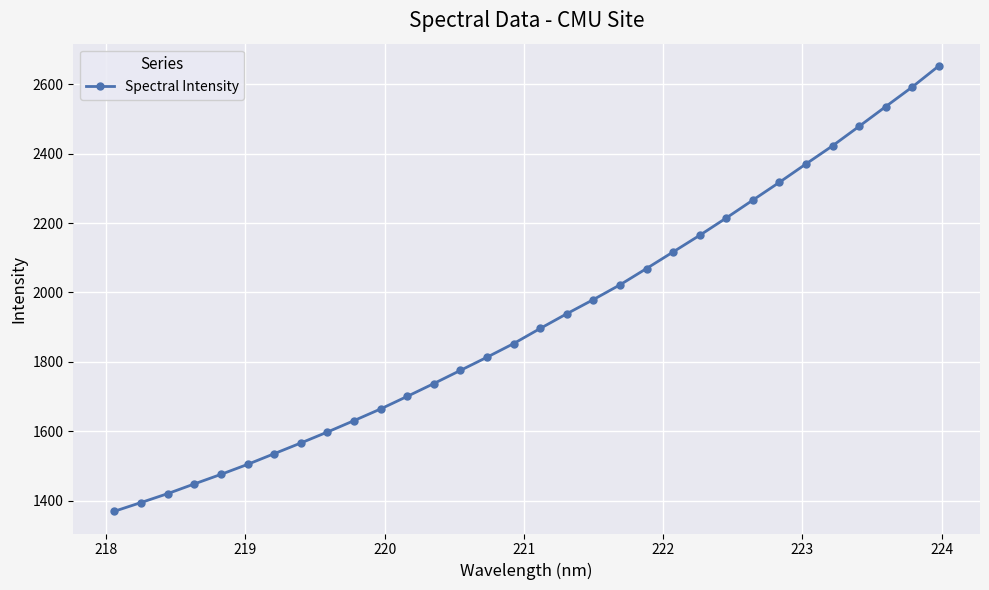

What is the value of the 12th point from the left?

1700.7